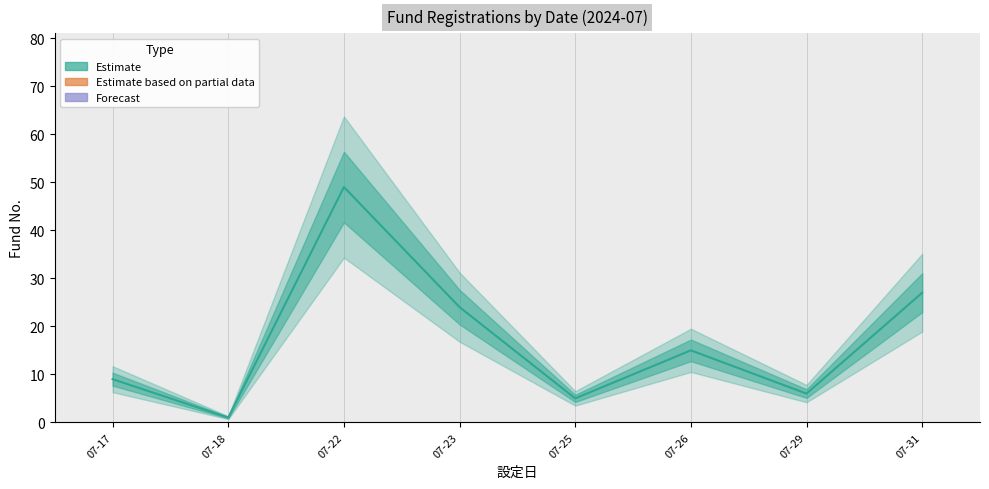

How many points are lower than both their immediate neighbors (excluding endpoints)?

3